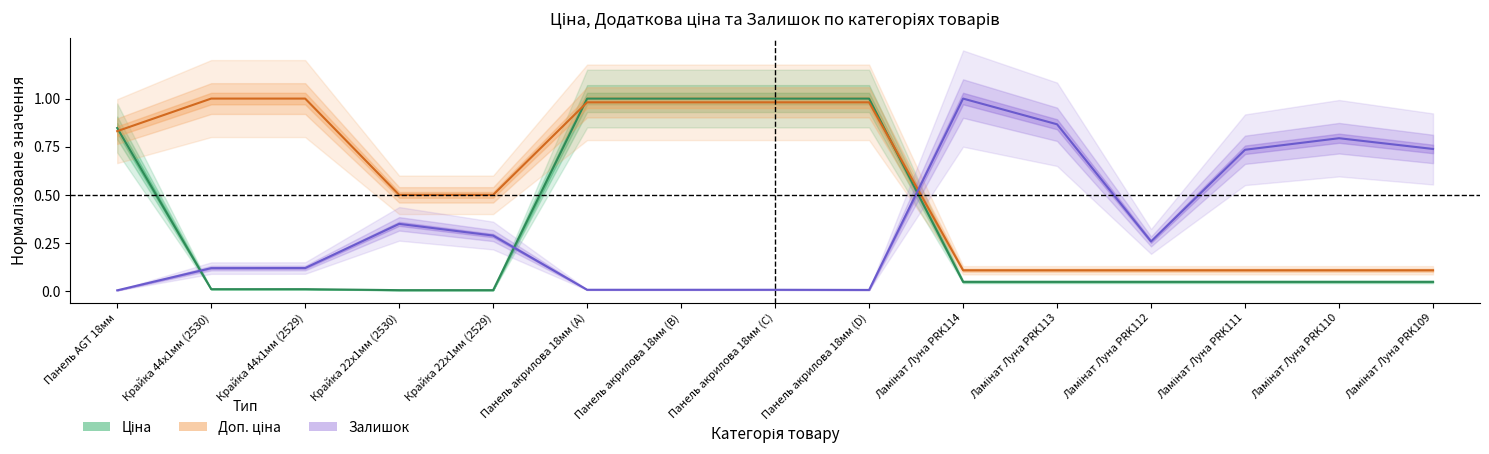

What is the value of the Доп. ціна point at the 4th from the left?

0.5